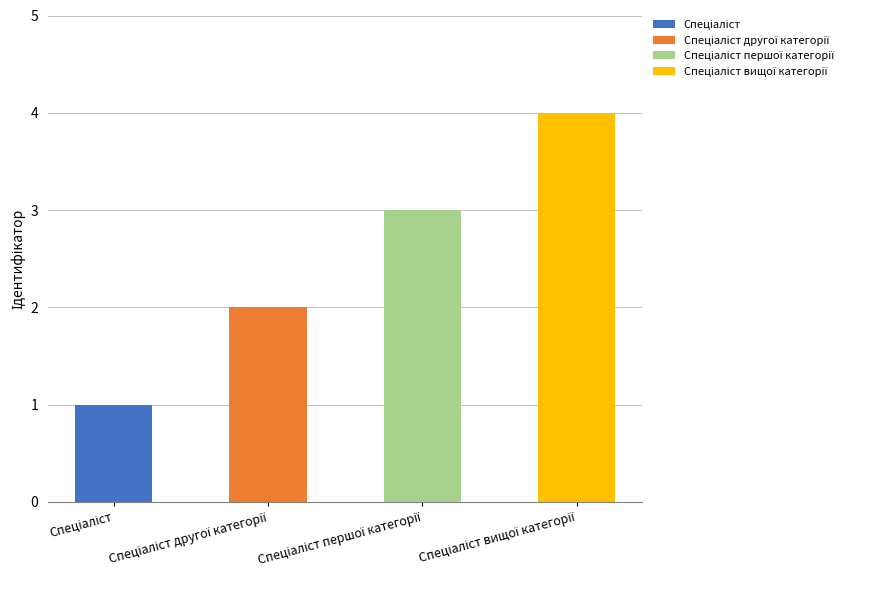

Reading left to right, extract all data points from this chart.

1	2	3	4